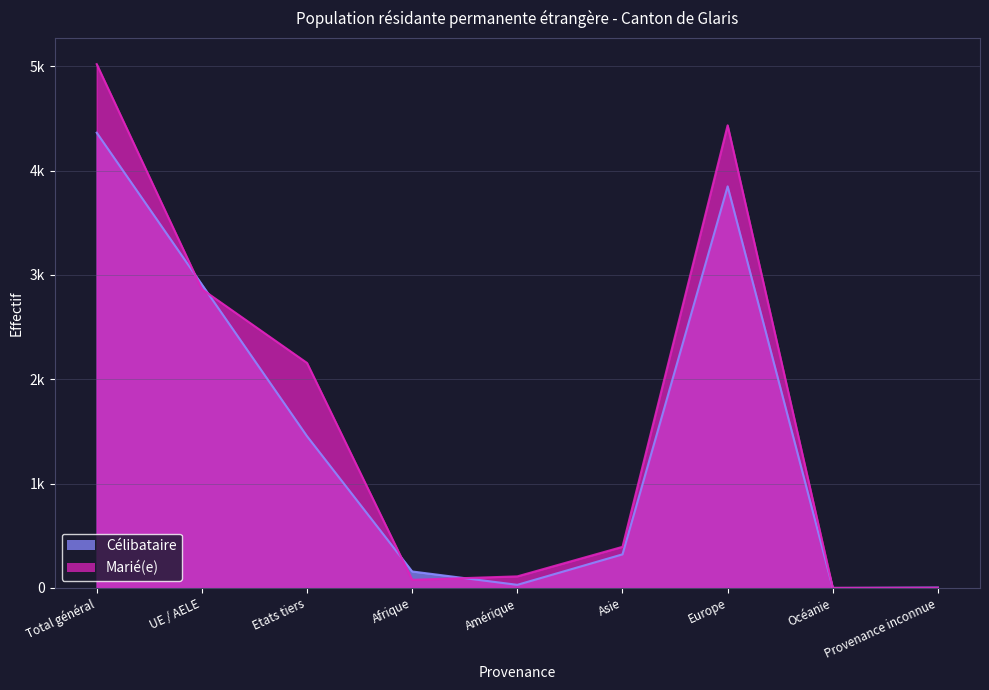

List the labels in order of Célibataire value, largest first.

Total général, Europe, UE / AELE, Etats tiers, Asie, Afrique, Amérique, Provenance inconnue, Océanie